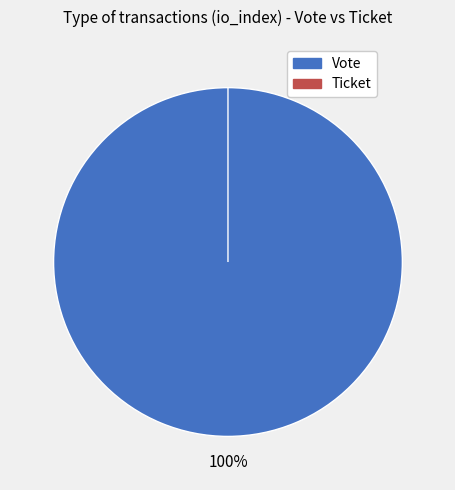

What percentage is the Vote slice, to the nearest percent?

100%